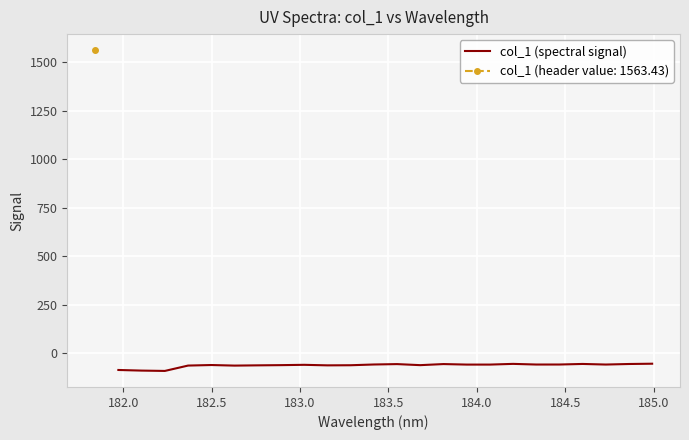

What is the highest value of the col_1 (spectral signal) series?

-52.8